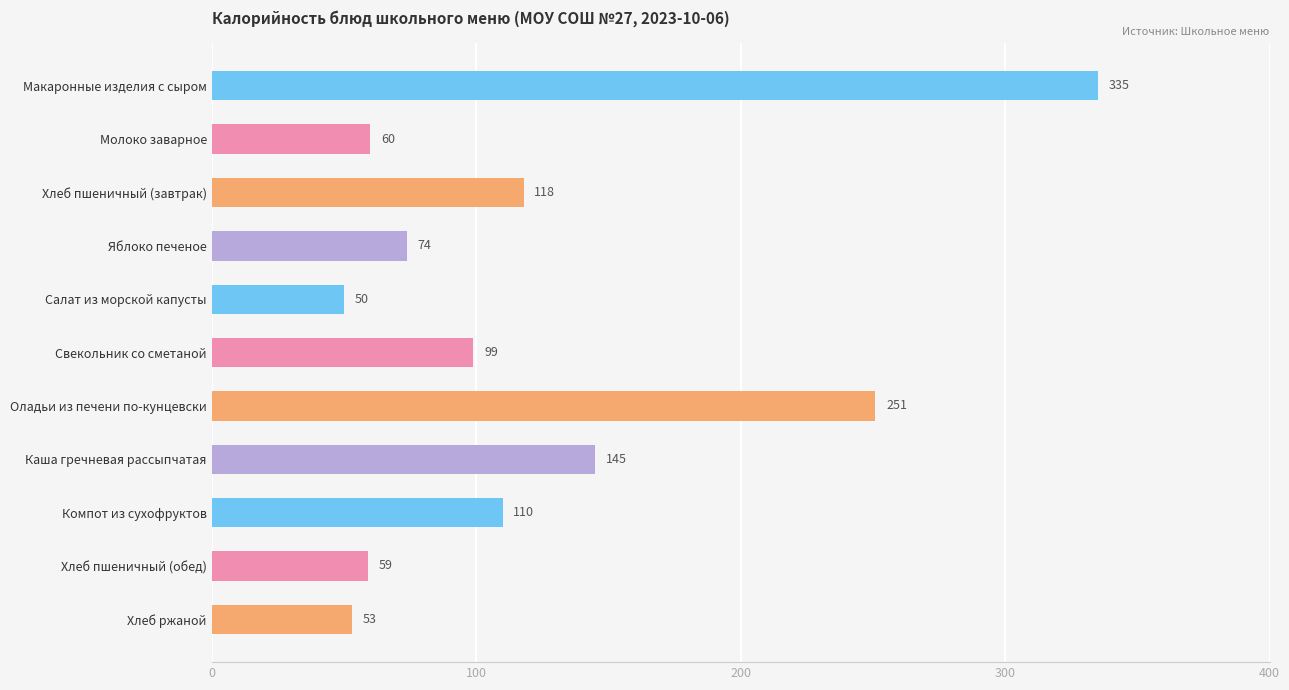

What is the change in value from Молоко заварное to Хлеб пшеничный (завтрак)?

+58